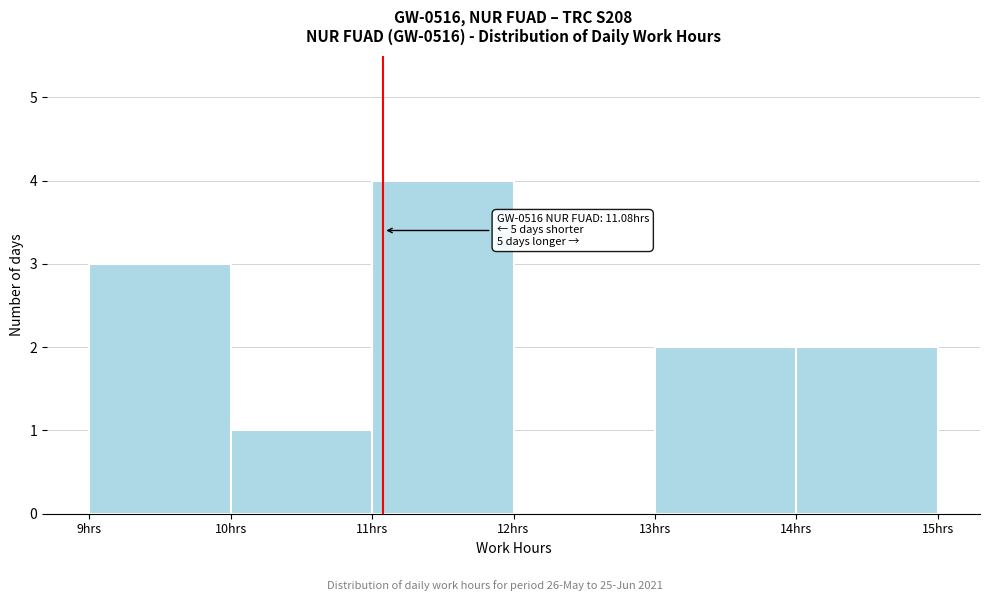

Which range on the x-axis has the tallest bar?

11 to 12